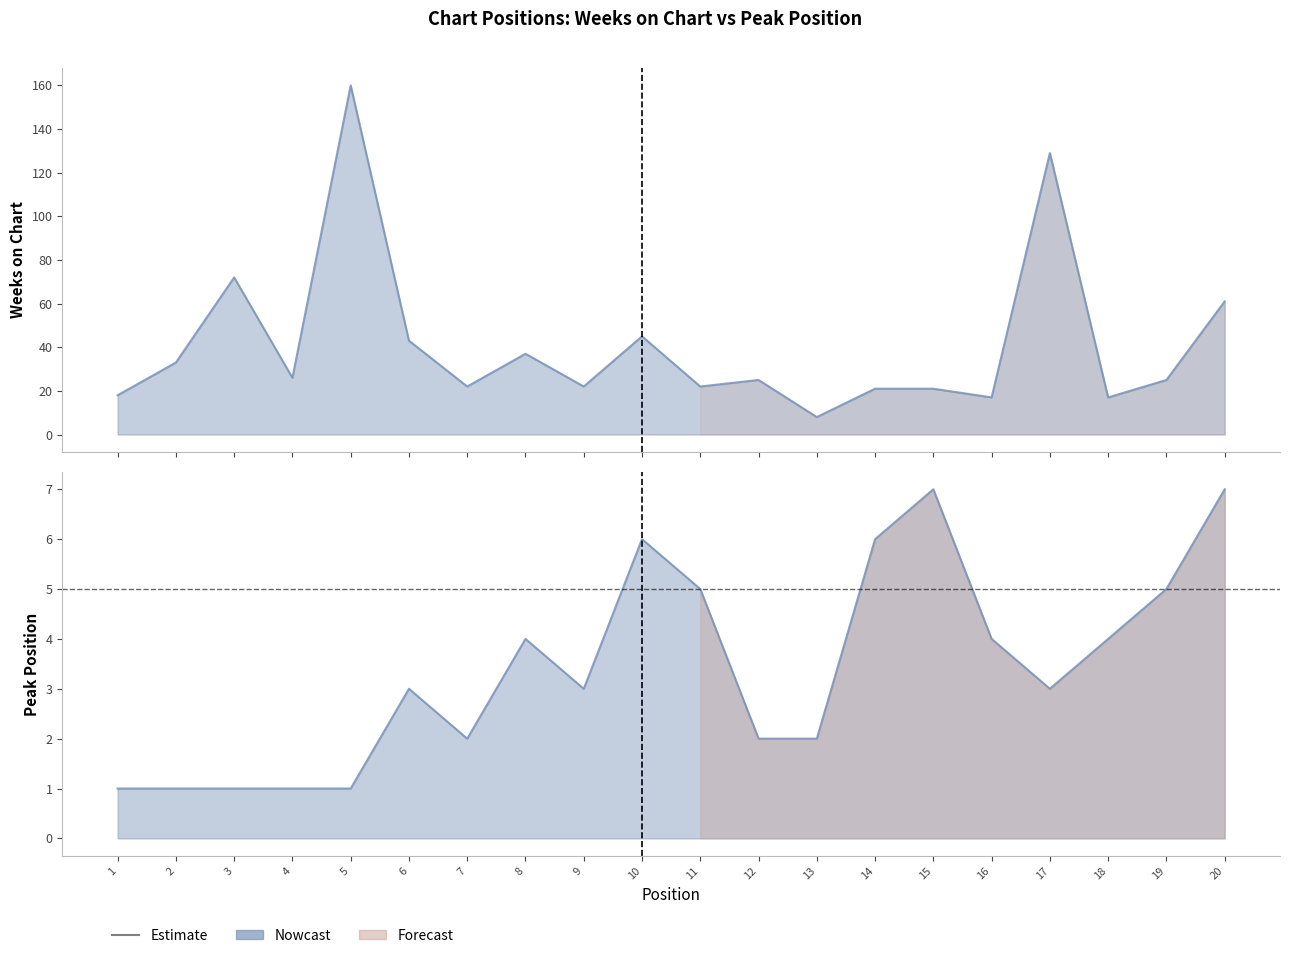

At which category does the chart reach its peak across all series?

5